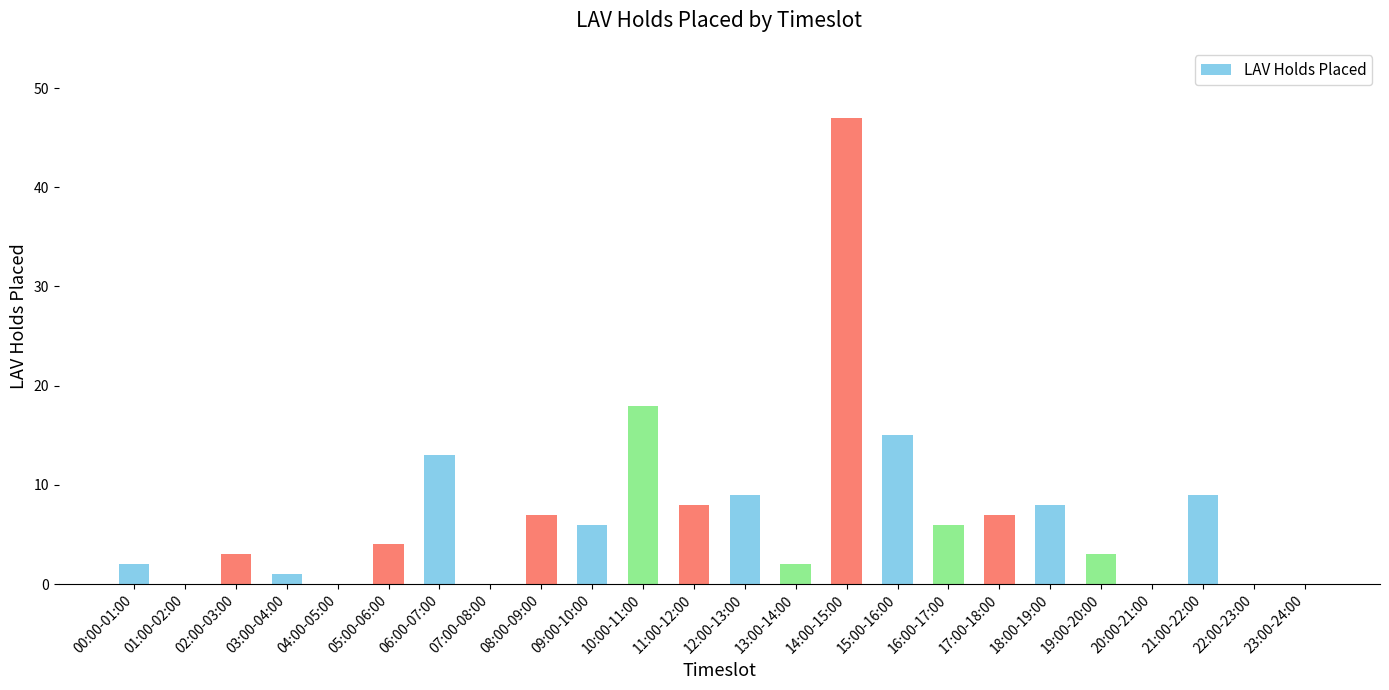

The value at 13:00-14:00 is 2. True or false?

True